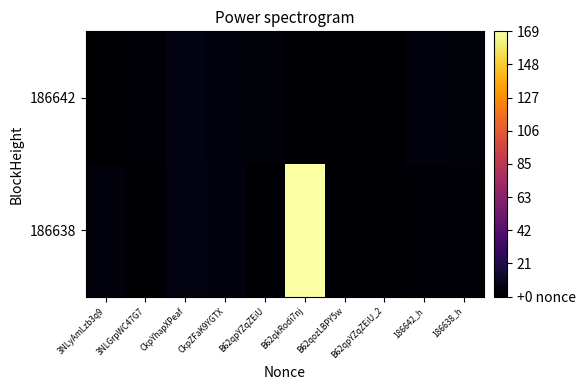

At CkpYhapXPeaf, list the series in order from smallest to largest.

186642, 186638